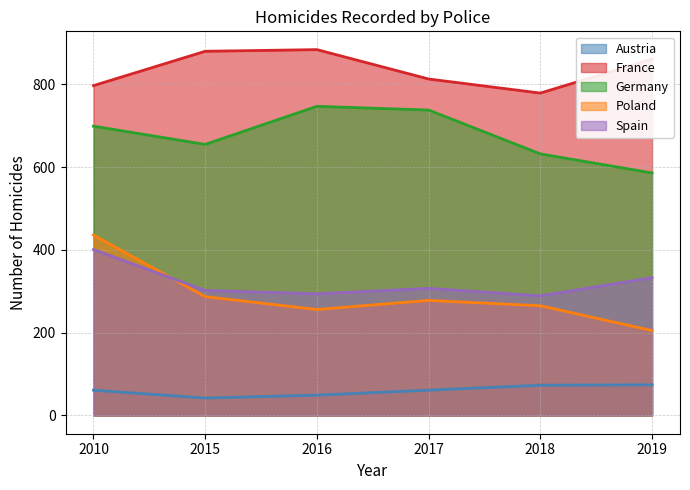

True or false: Poland has more than 1 points higher than both neighbors.

False